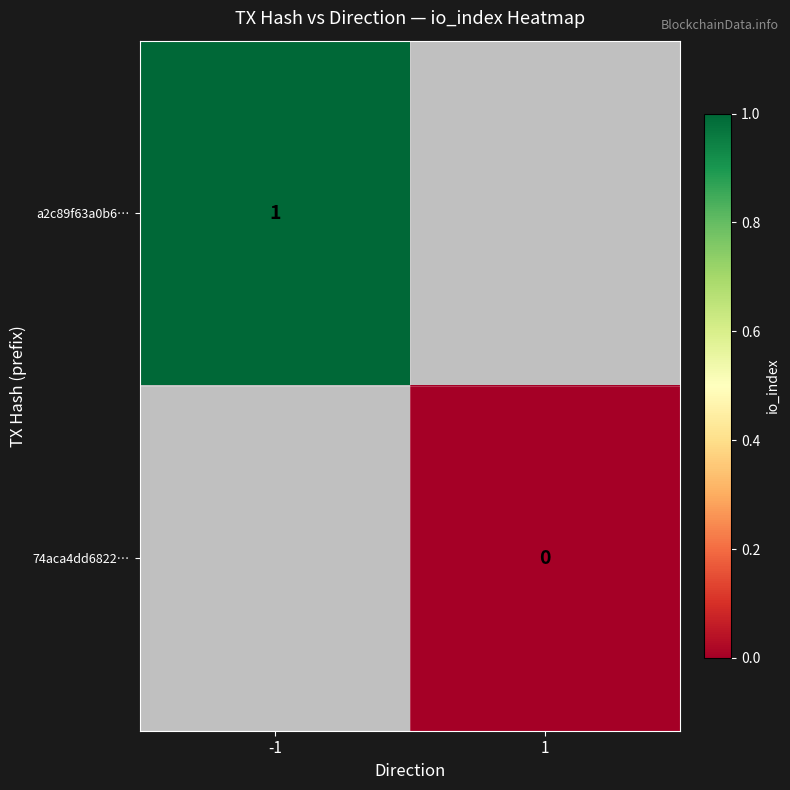

True or false: a2c89f63a0b6… has a value of 1 at -1.

True